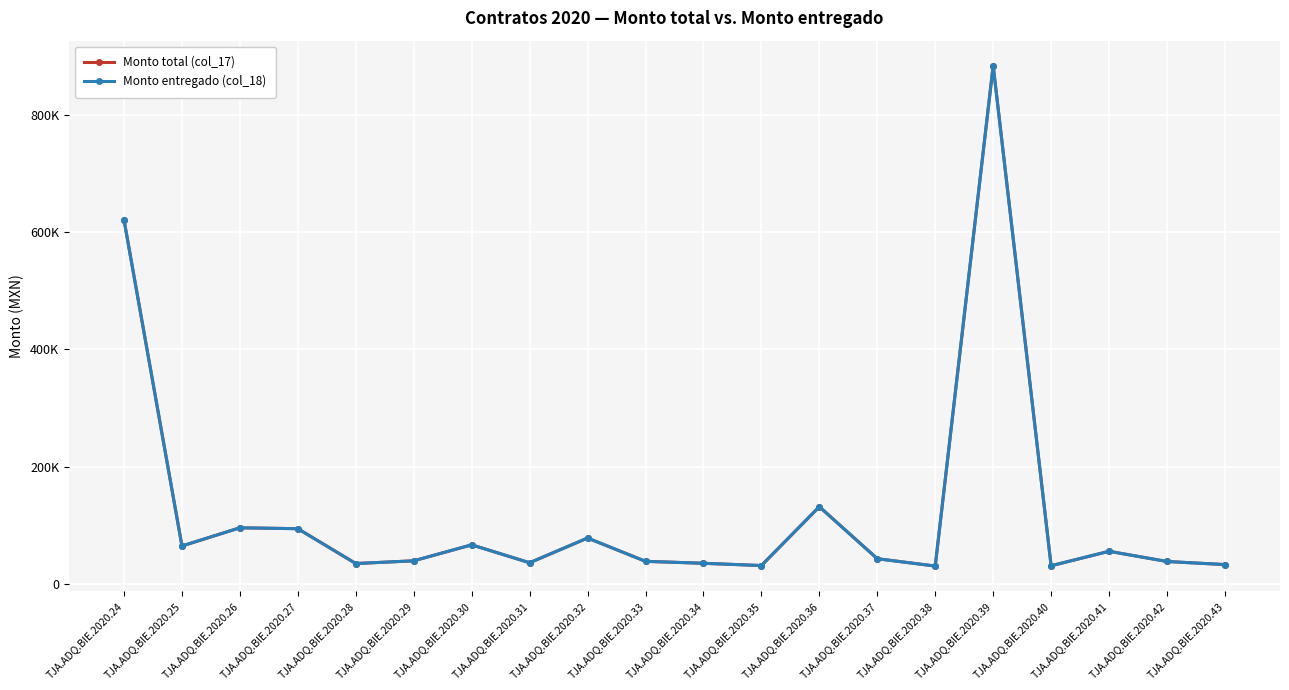

True or false: Monto total (col_17) and Monto entregado (col_18) intersect in this chart.

False